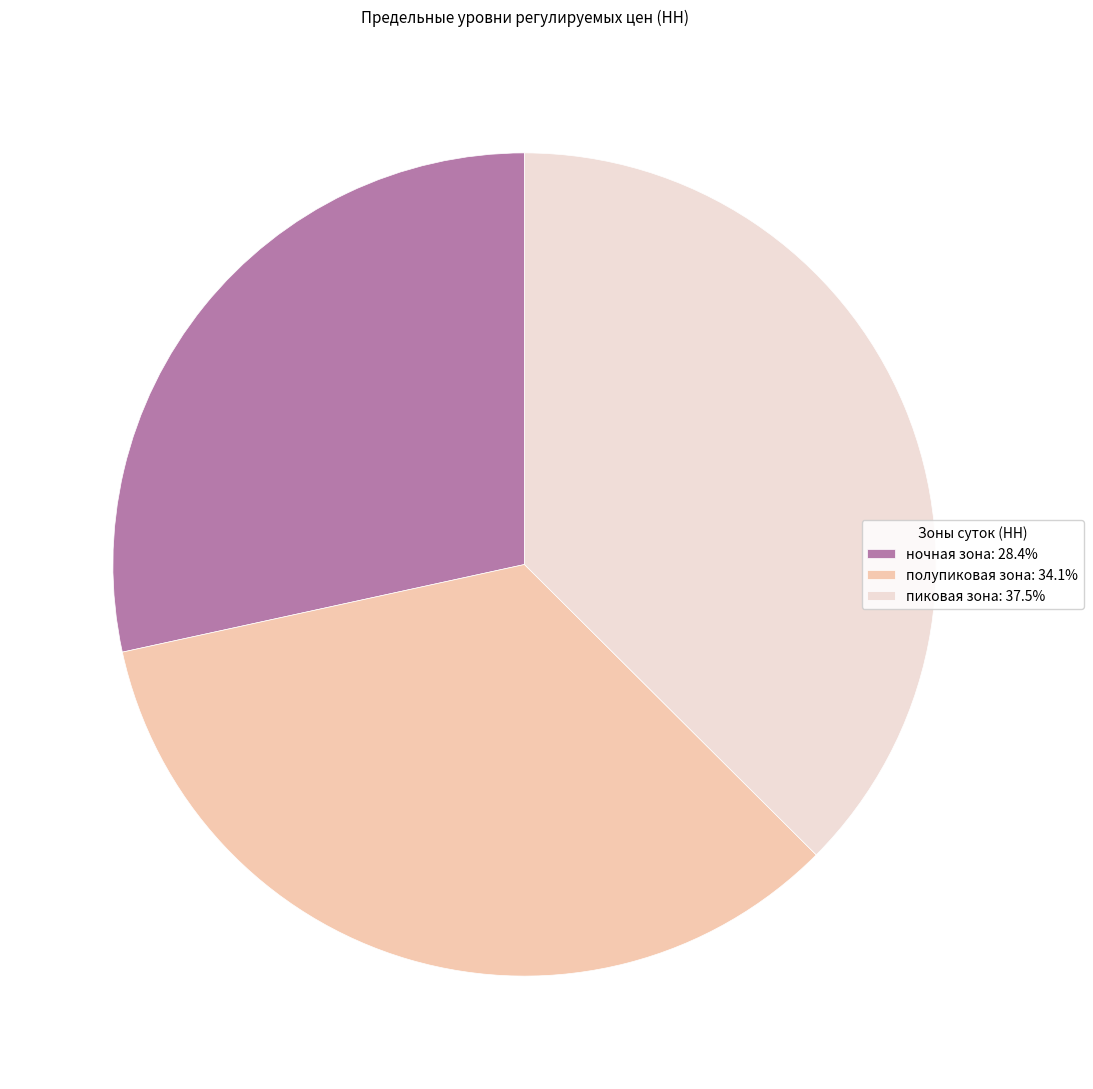

Which has a higher value, ночная зона or полупиковая зона?

полупиковая зона